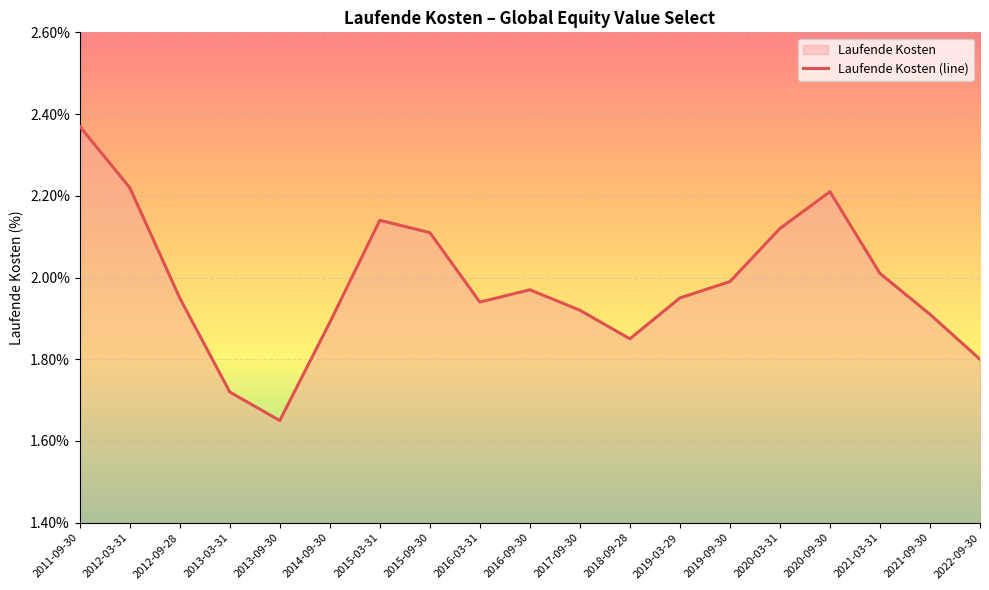

At which category does the data reach its first local valley?

2013-09-30